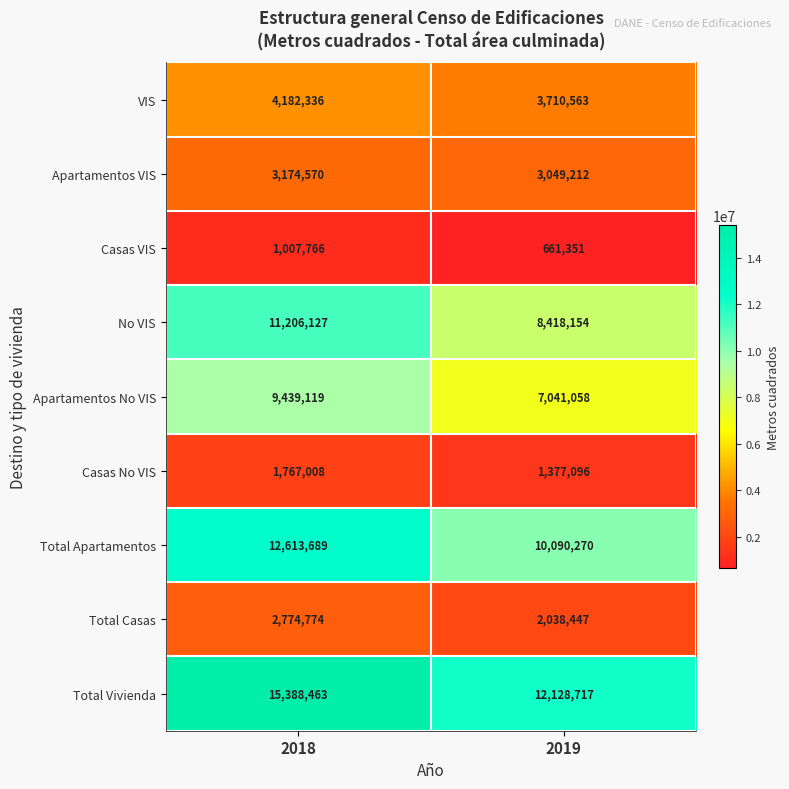

Which series has the largest range (max minus min)?

Total Vivienda